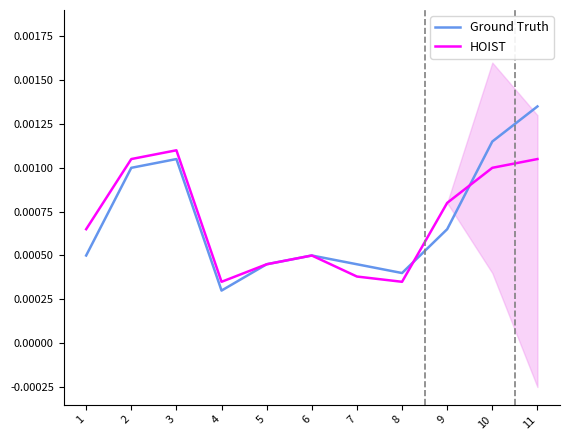

How many intersections are there between Ground Truth and HOIST?

2